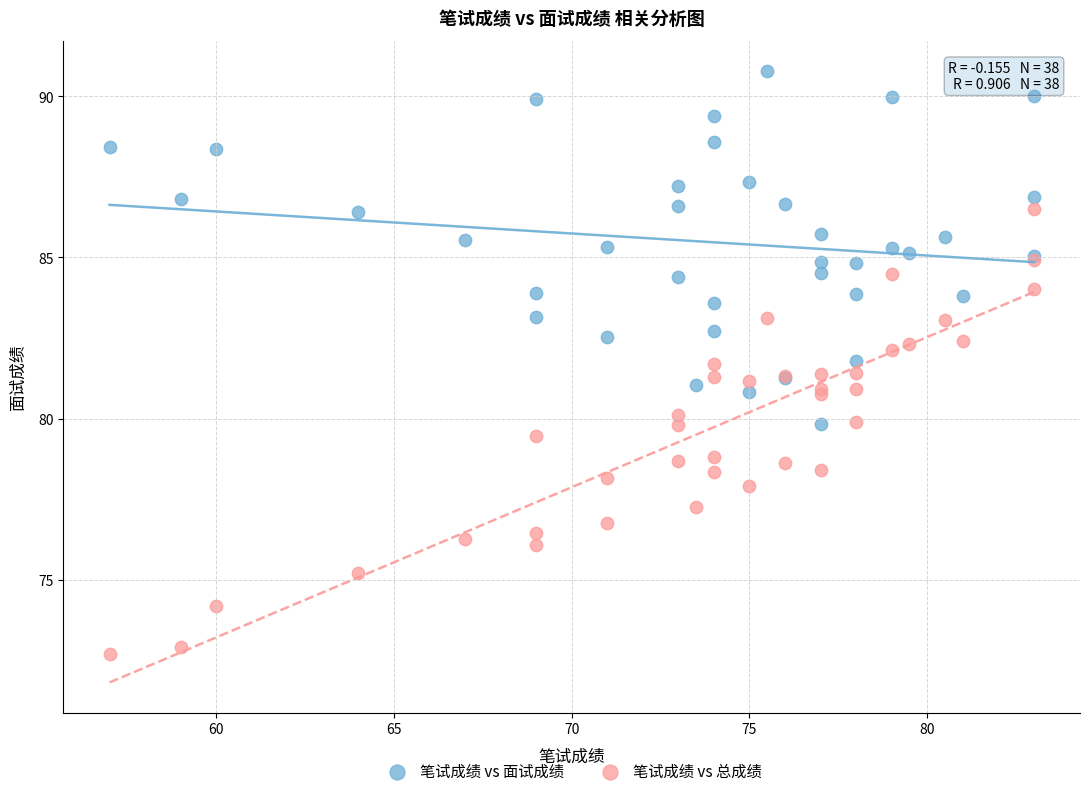

Which series has the largest Y range (max minus min)?

笔试成绩 vs 总成绩